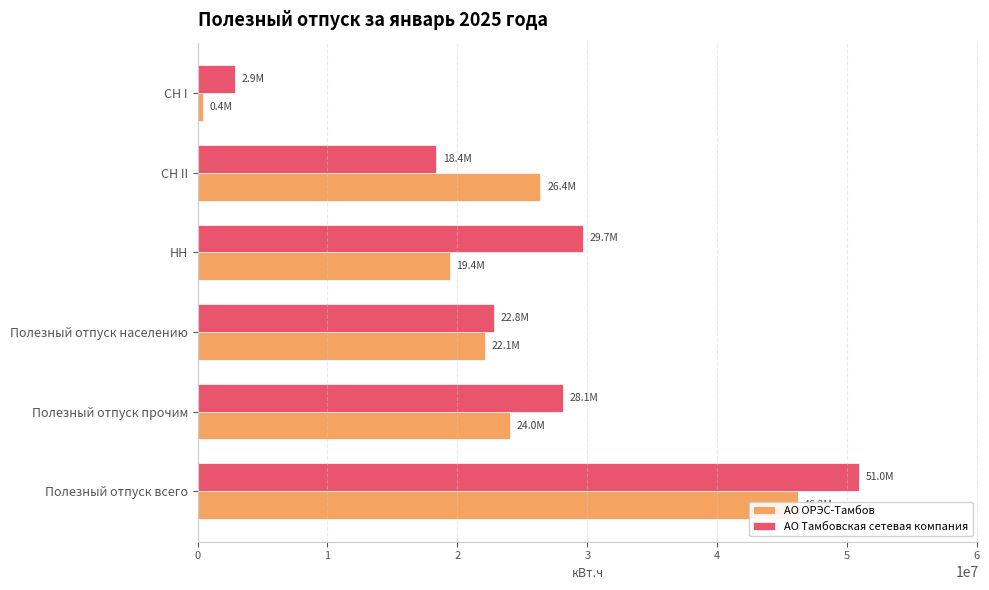

List the series in order of their overall mean, highest first.

АО Тамбовская сетевая компания, АО ОРЭС-Тамбов